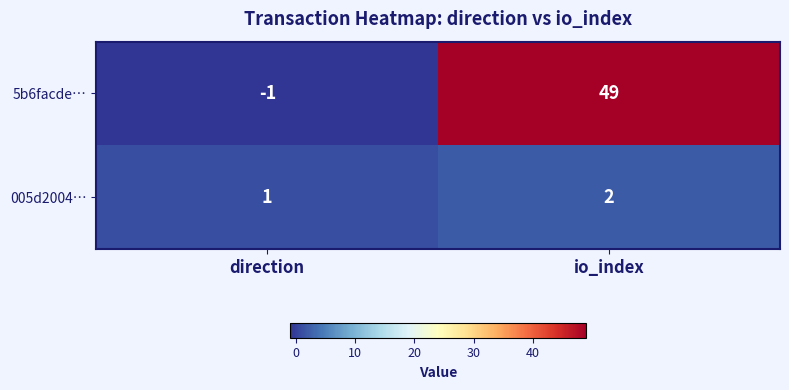

At direction, list the series in order from largest to smallest.

005d2004…, 5b6facde…